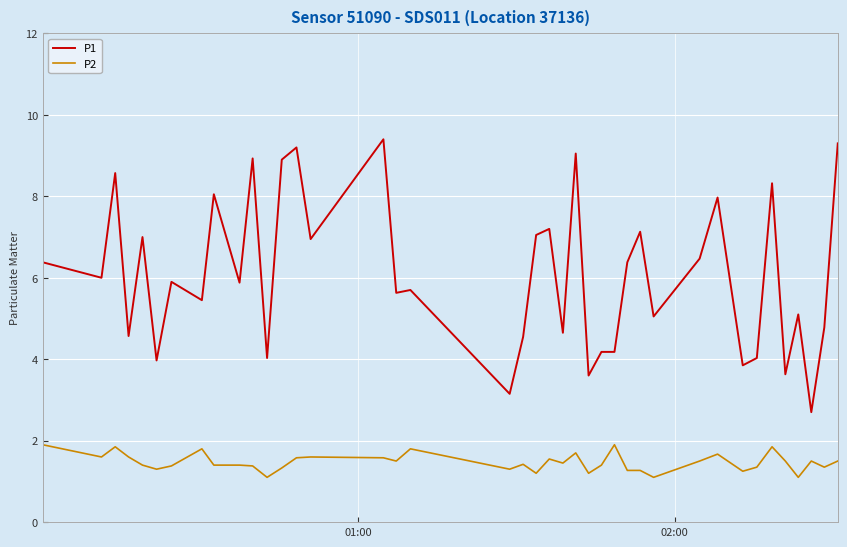

Rank the series by their maximum value, from highest to lowest.

P1, P2